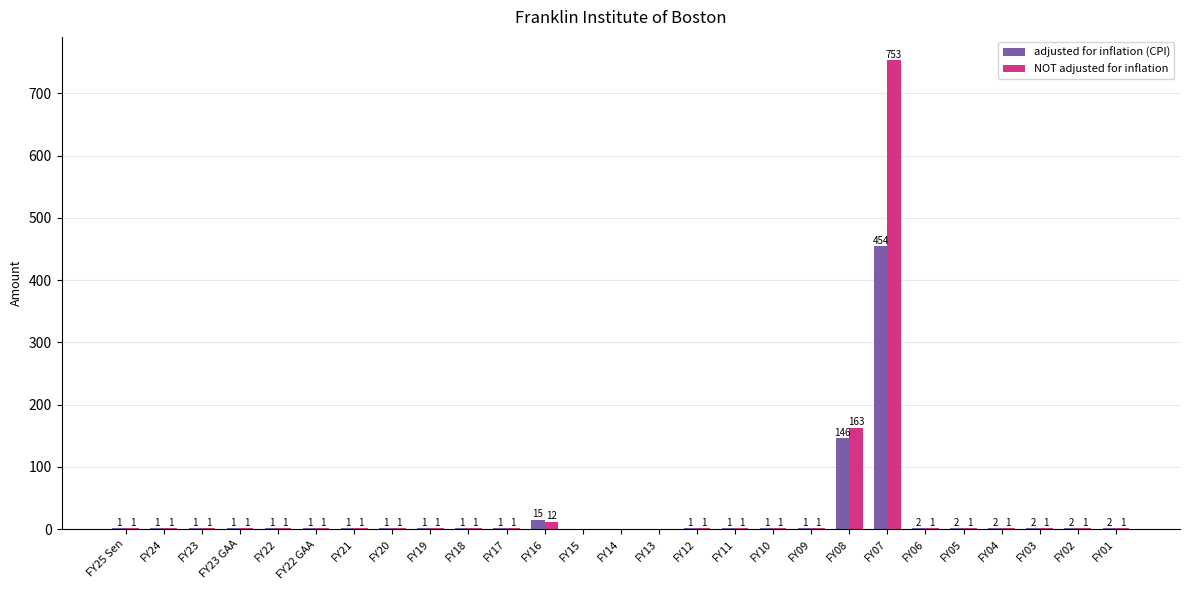

The value of NOT adjusted for inflation at FY09 is 1. True or false?

True